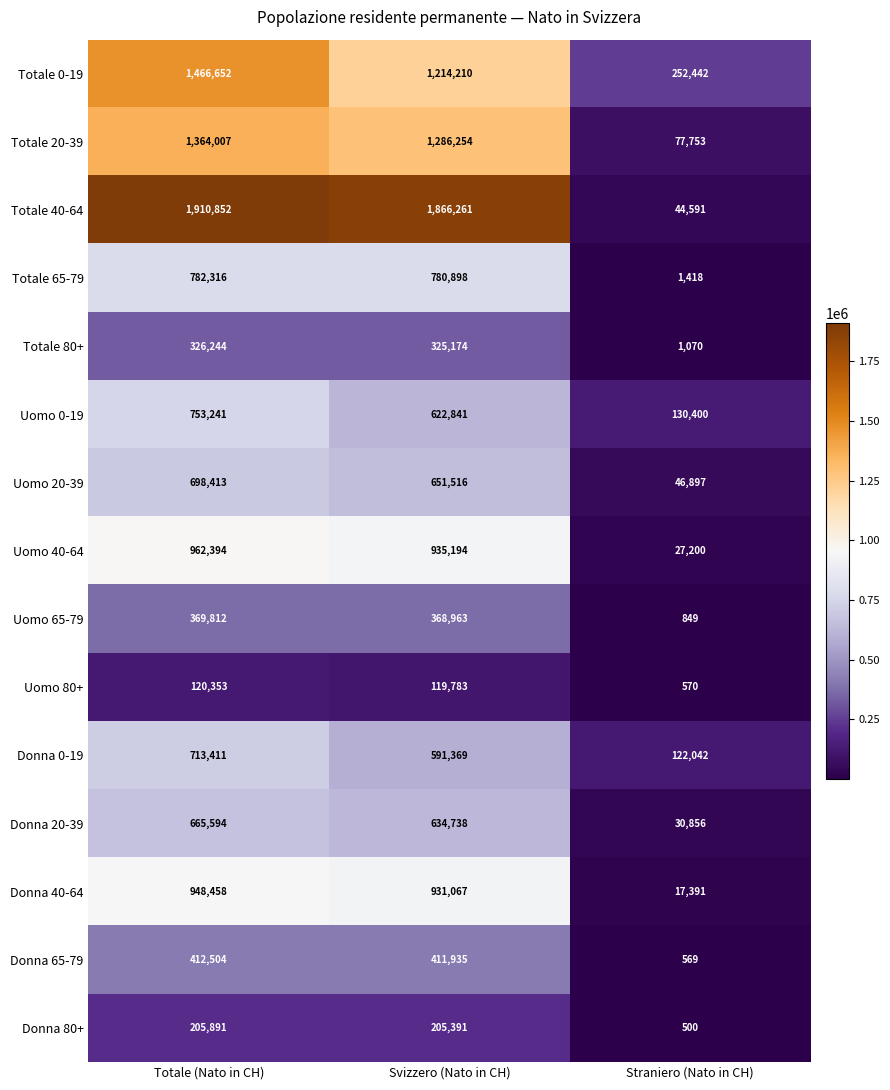

What is the maximum value for Donna 40-64?

948458